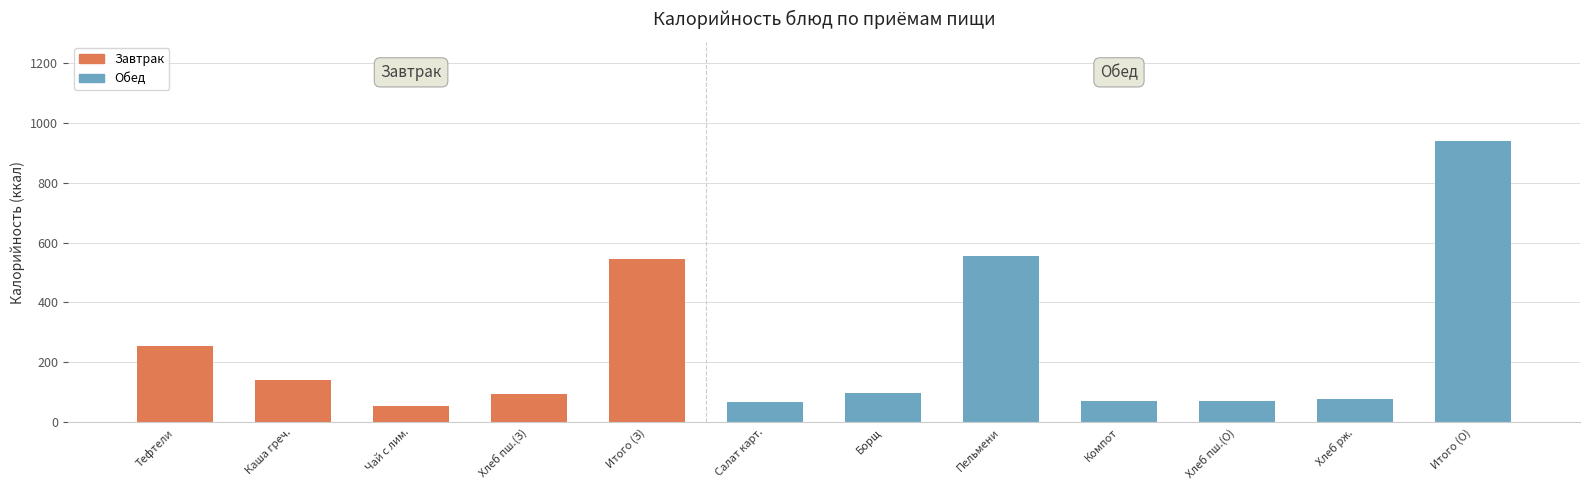

What is the sum of the values at 7 and 1?

695.4